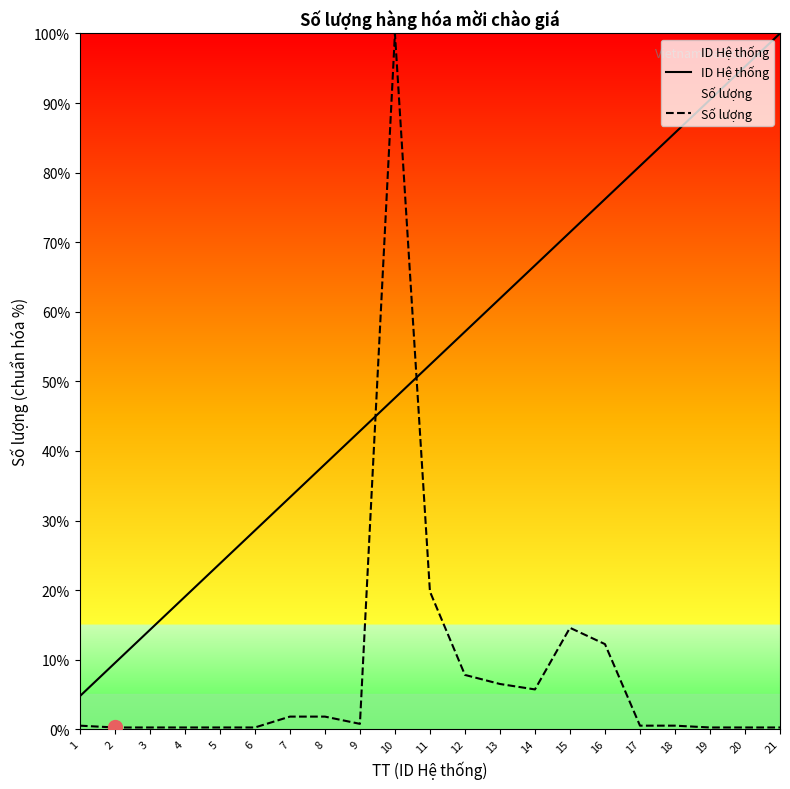

How many times do Số lượng and ID Hệ thống cross each other?

2